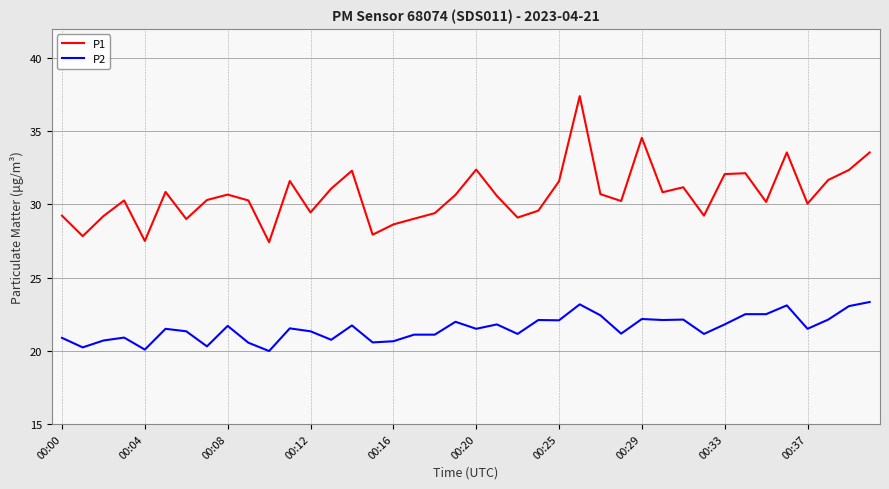

True or false: P1 and P2 intersect in this chart.

False